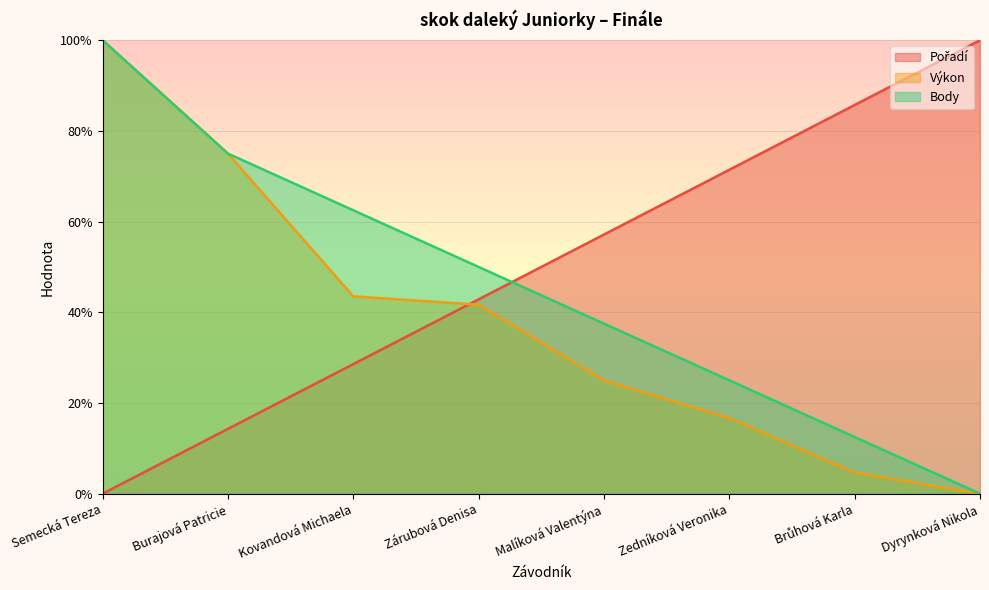

Is the value of Pořadí at Kovandová Michaela greater than the value of Body at Zárubová Denisa?

No